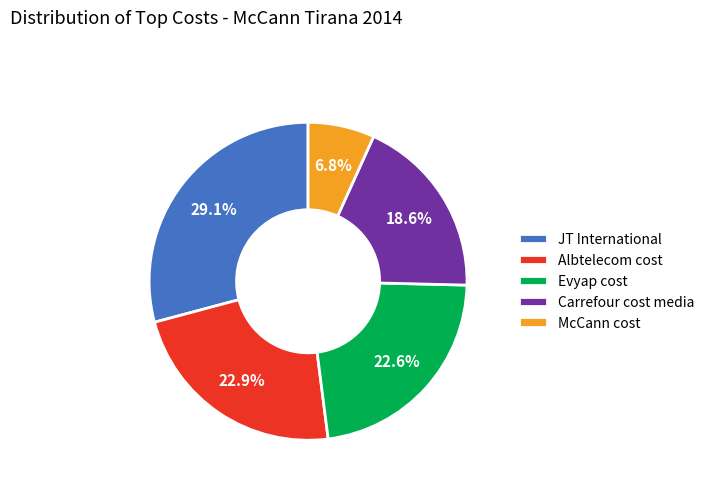

What is the largest slice in the pie chart?

JT International